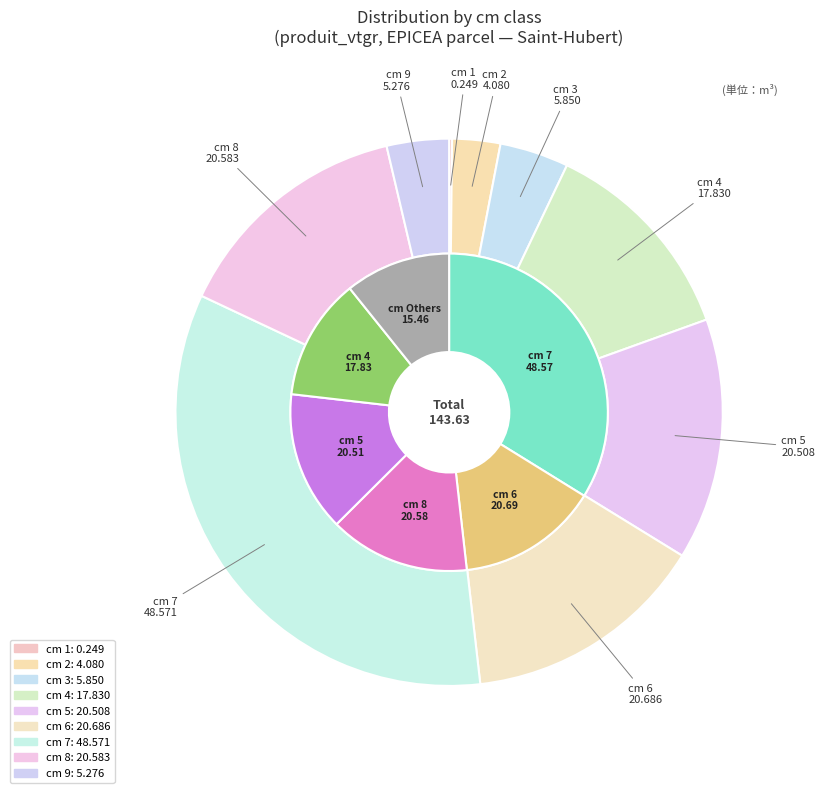

How many segments does this pie chart have?

9